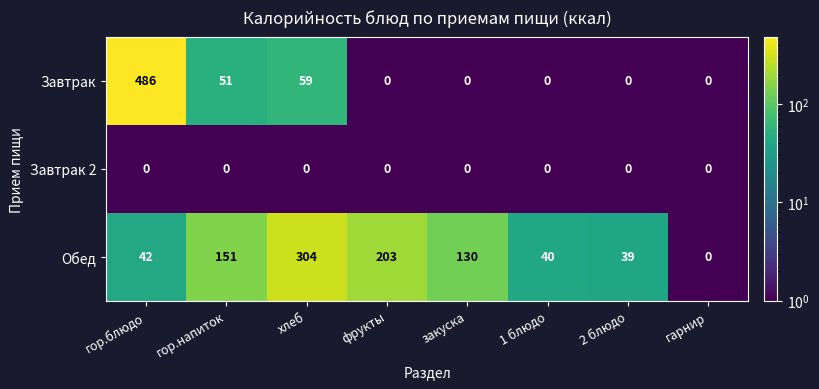

Reading left to right, what are all the values shown in this chart?

Завтрак: 486	51	59	0	0	0	0	0
Завтрак 2: 0	0	0	0	0	0	0	0
Обед: 42	151	304	203	130	40	39	0